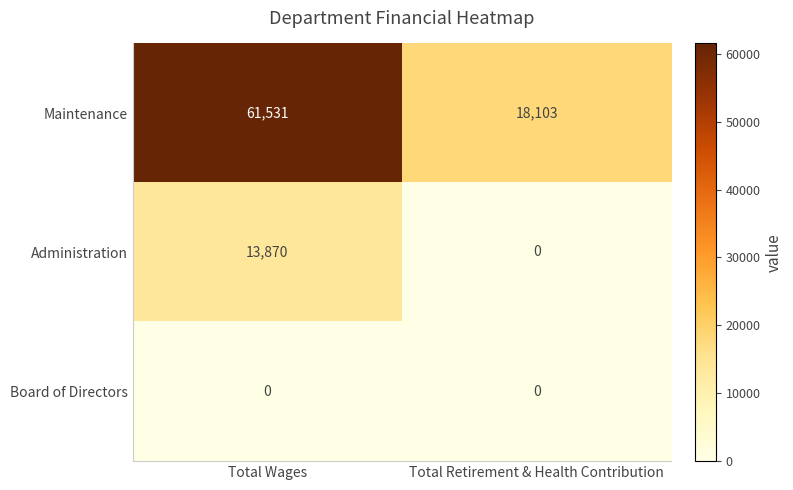

At how many categories does at least one series exceed 18343?

1